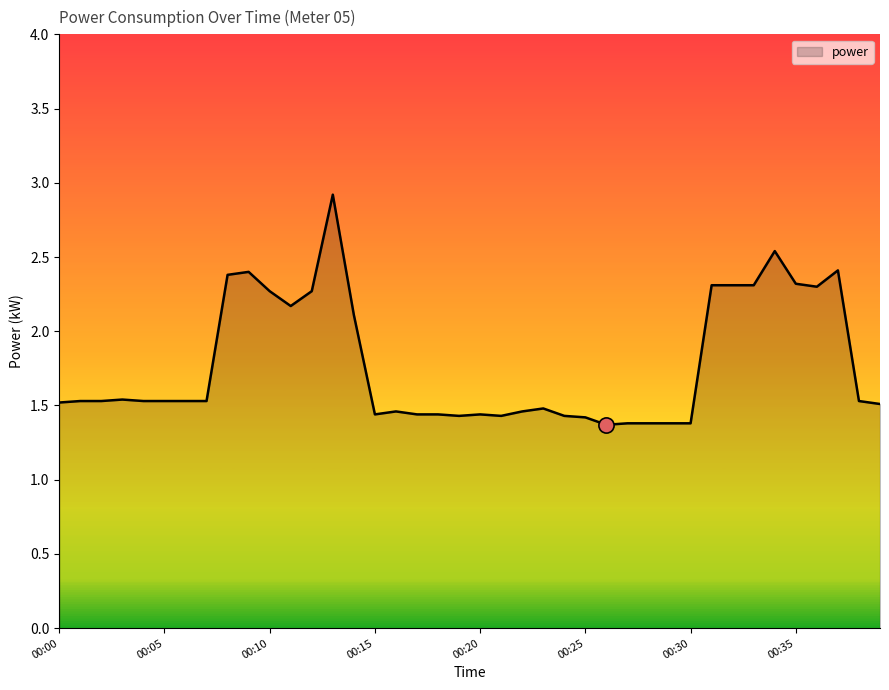

What is the greatest value displayed?

2.9